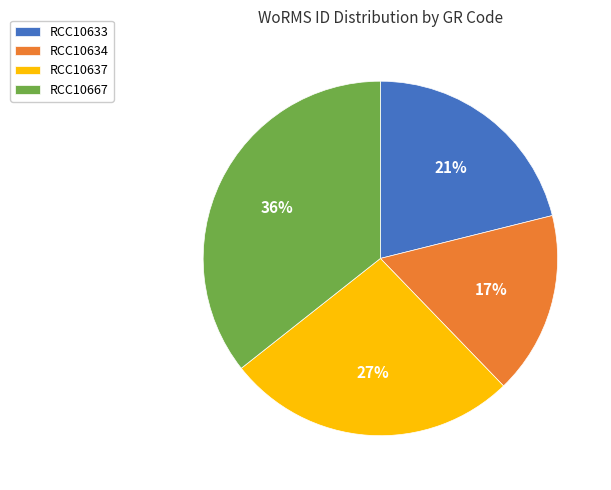

Do RCC10634 and RCC10667 together represent more than half of the pie?

Yes